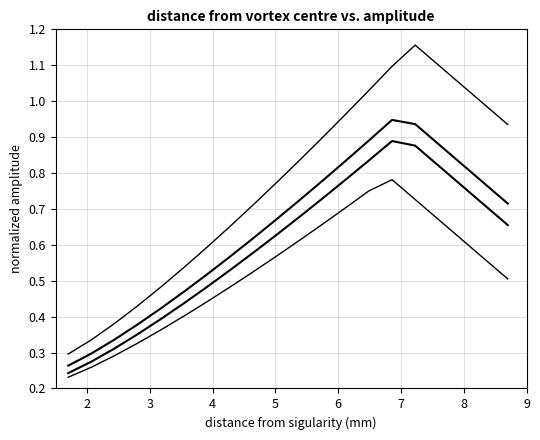

Does the chart have visible grid lines?

Yes